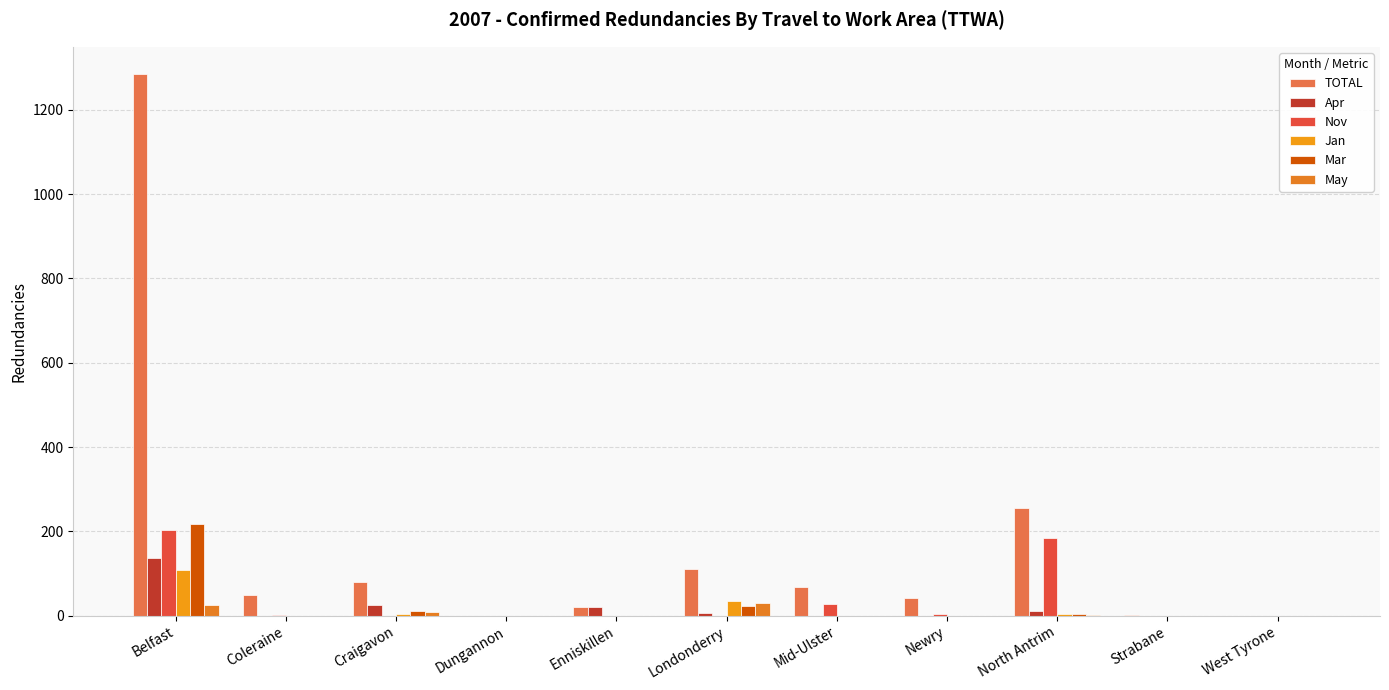

Which category has the highest value across all series?

Belfast